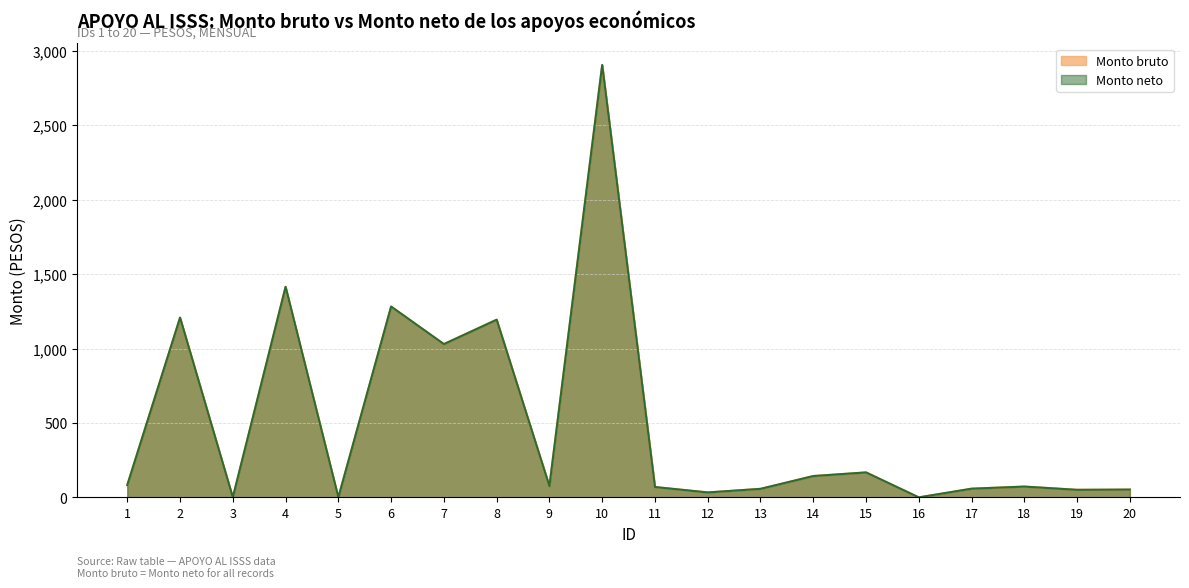

What value does the Monto neto series have at 6?

1281.6